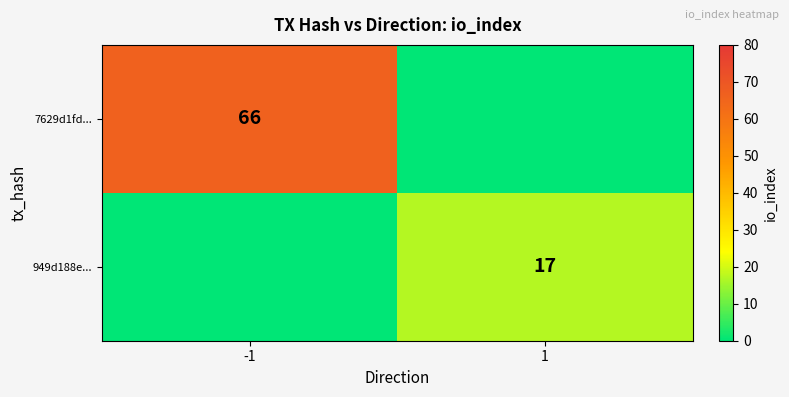

True or false: 7629d1fd... has a value of 95 at -1.

False